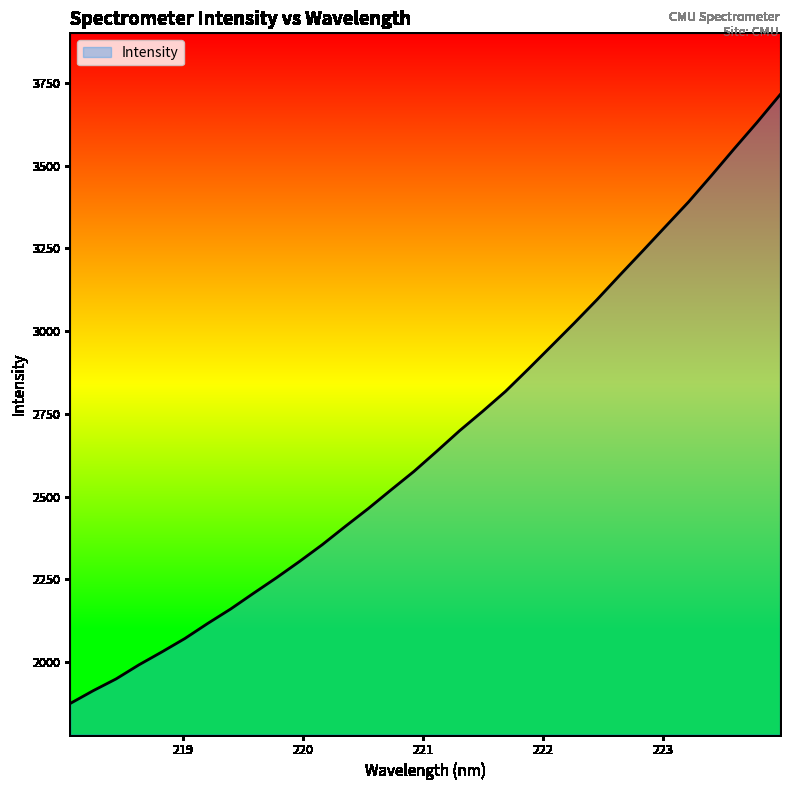

What is the smallest value displayed?

1875.5